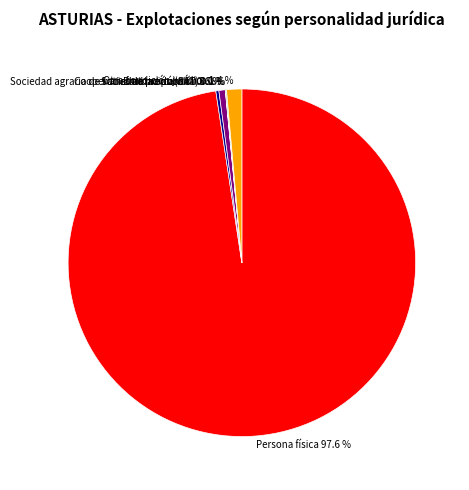

Does any single category account for the majority?

Yes